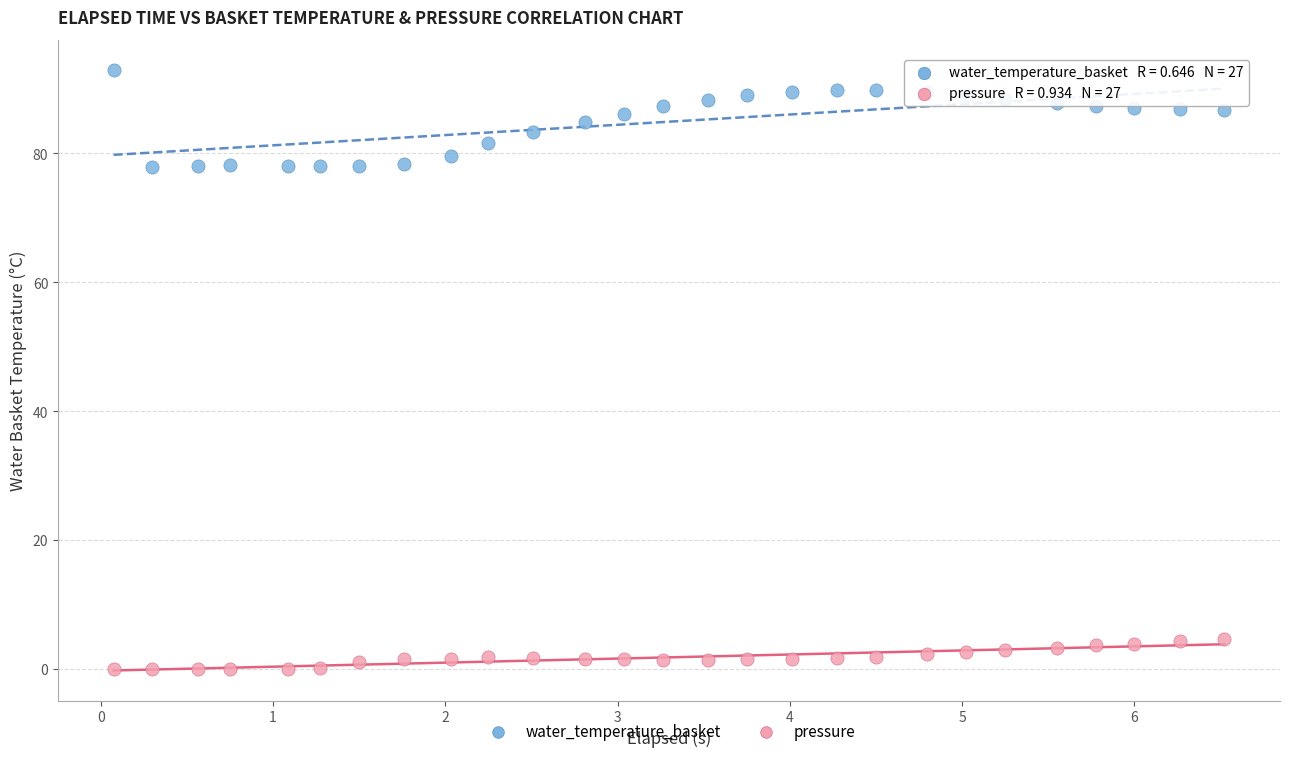

Which series contains the lowest Y value?

pressure